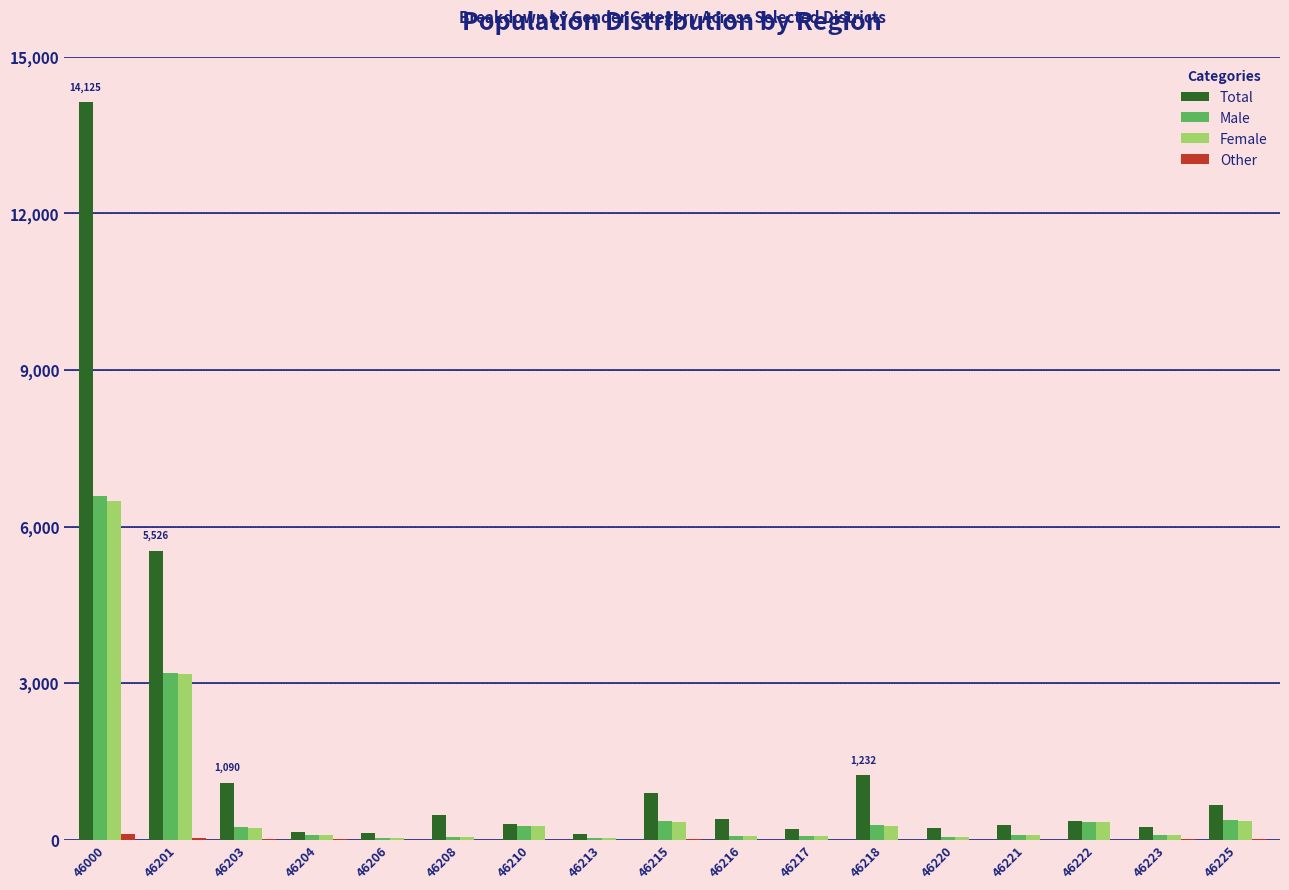

What is the spread (max minus min) of values at 46204?

133